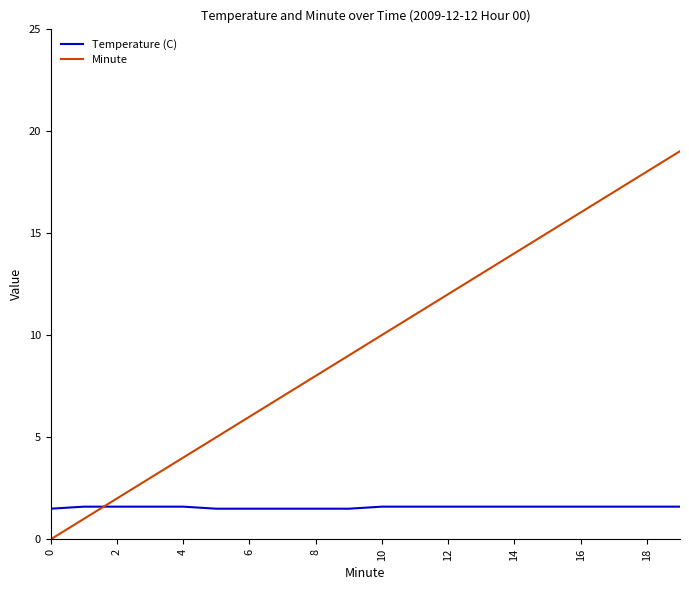

List the series in order of their overall mean, highest first.

Minute, Temperature (C)